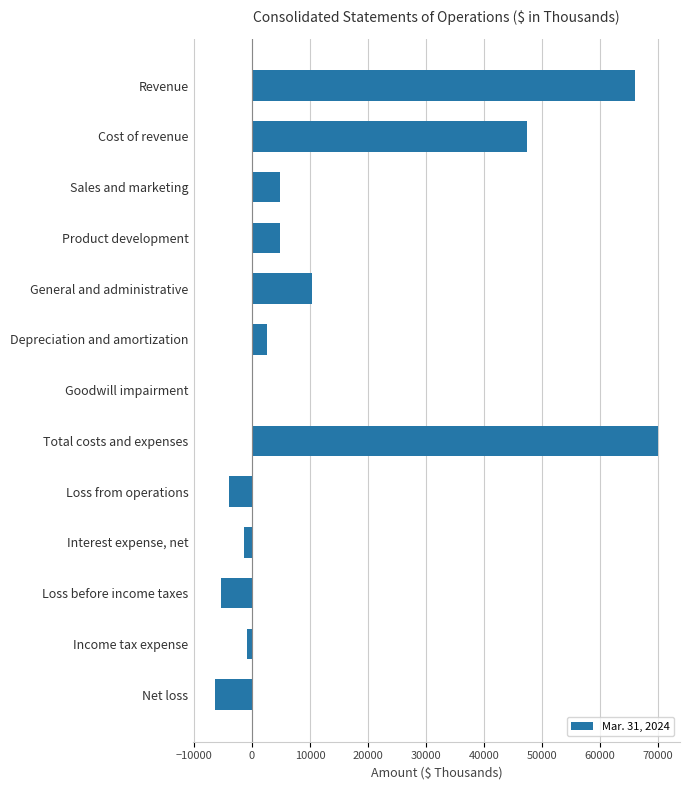

What is the maximum value shown in the chart?

69936